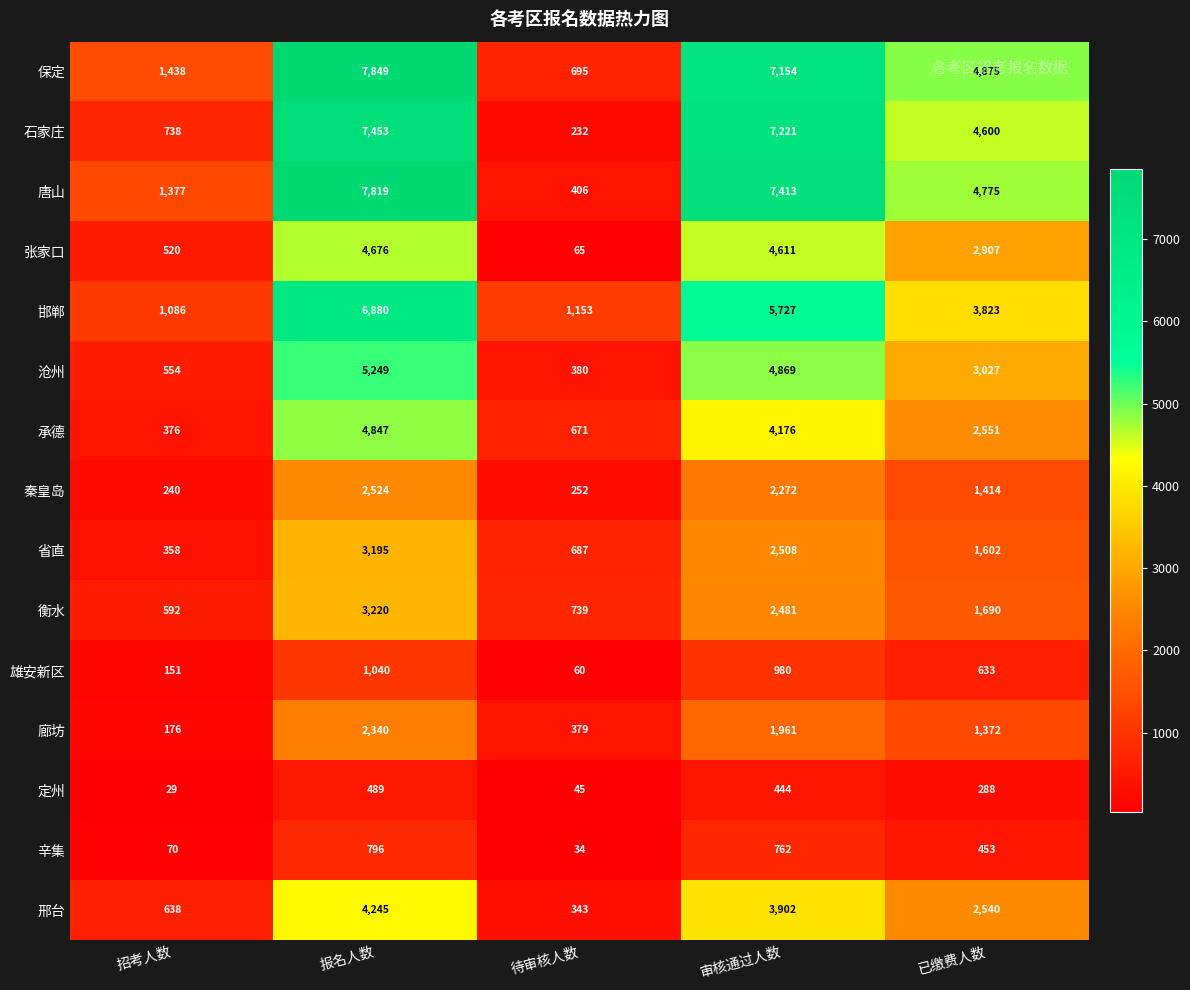

What is the average value of the 承德 series?

2524